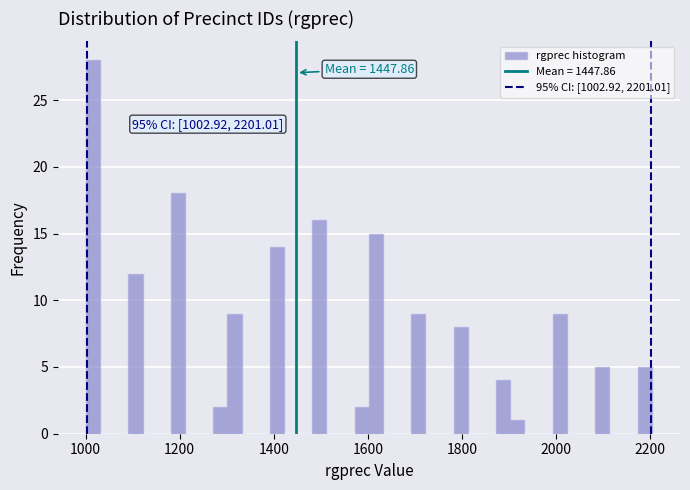

Around what value on the x-axis is the tallest bar? Give the approximate position of its centre, as read against the axis.

1020